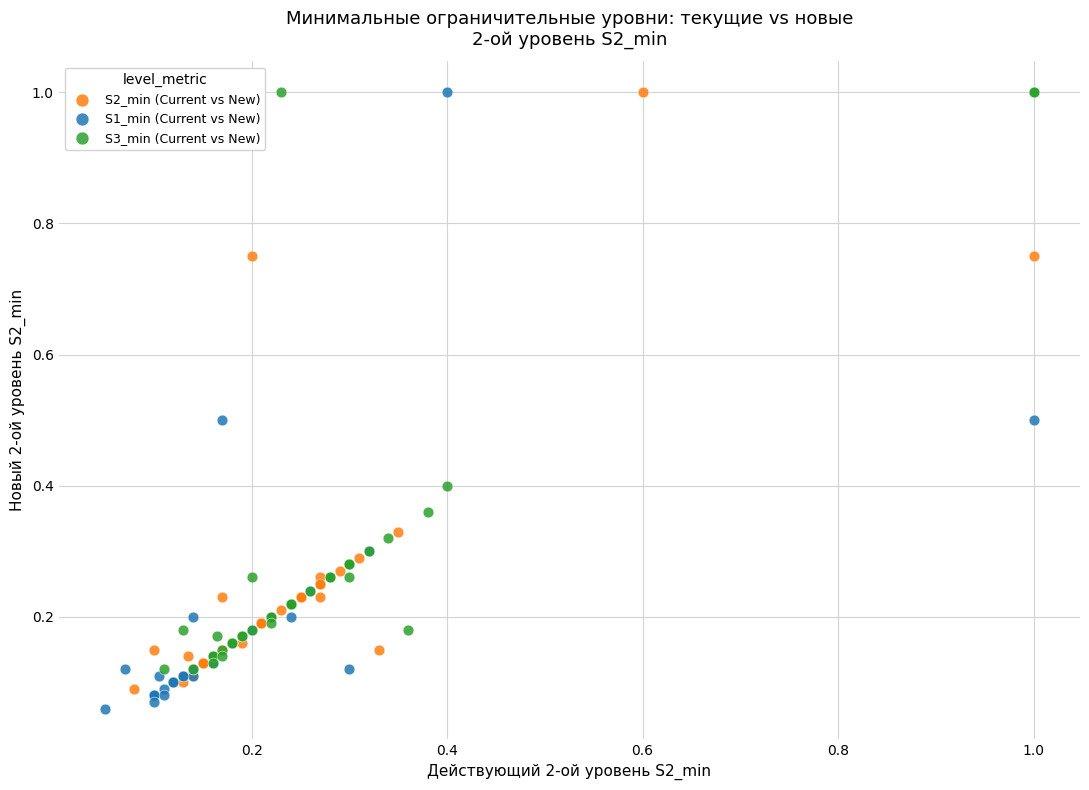

Which series has the largest Y range (max minus min)?

S1_min (Current vs New)